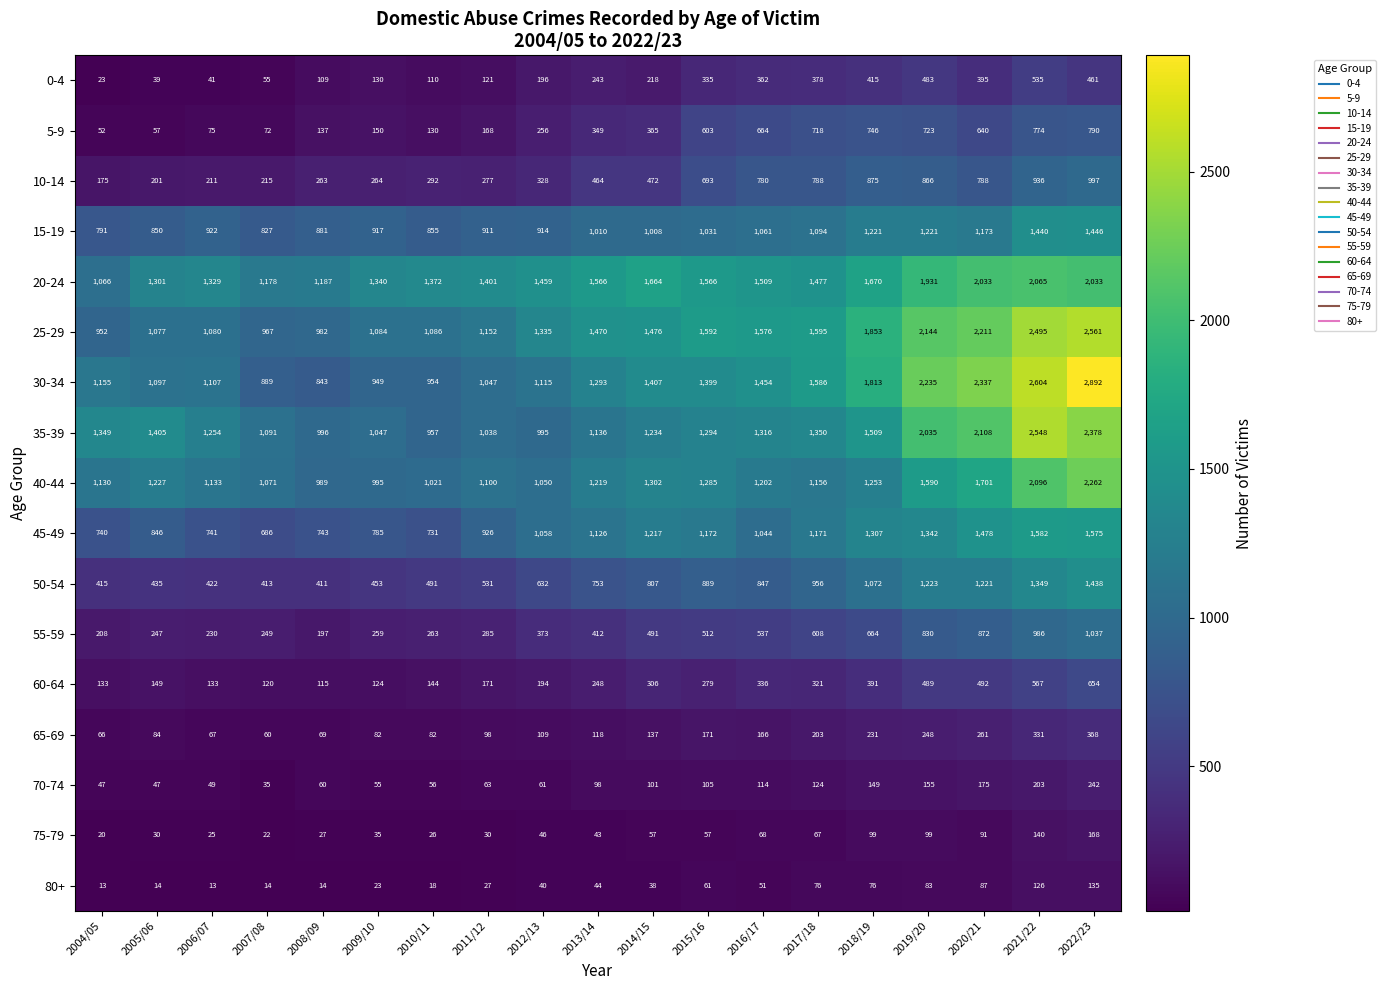

What is the difference between the highest and lowest values at 2018/19?

1777